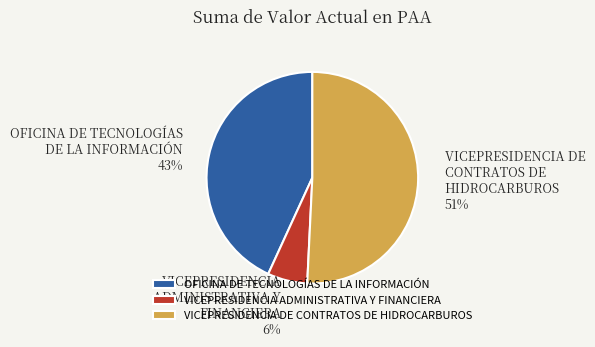

Which has a higher value, VICEPRESIDENCIA DE CONTRATOS DE HIDROCARBUROS or VICEPRESIDENCIA ADMINISTRATIVA Y FINANCIERA?

VICEPRESIDENCIA DE CONTRATOS DE HIDROCARBUROS